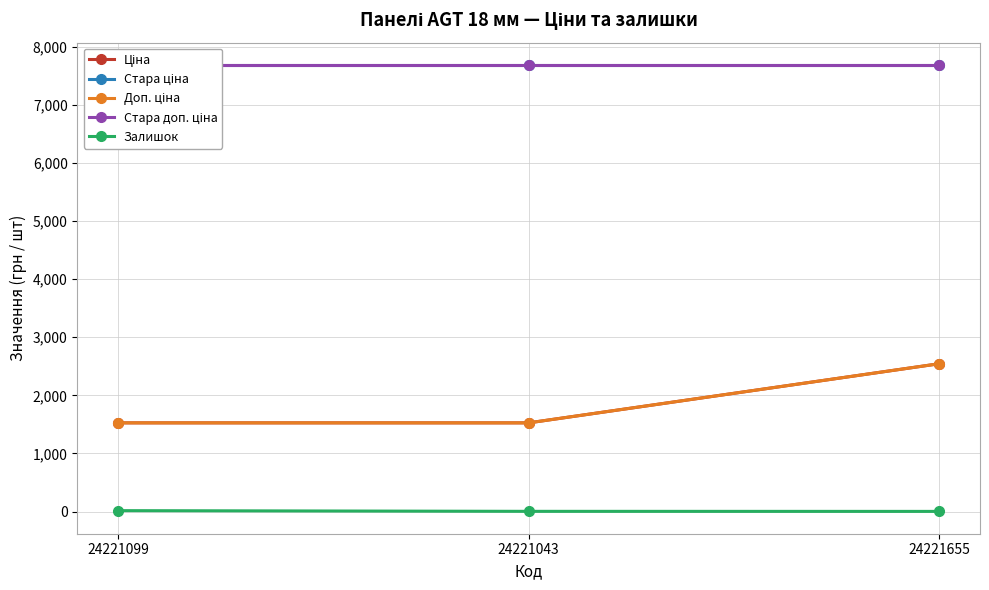

Which series changed the most between 24221099 and 24221655?

Ціна